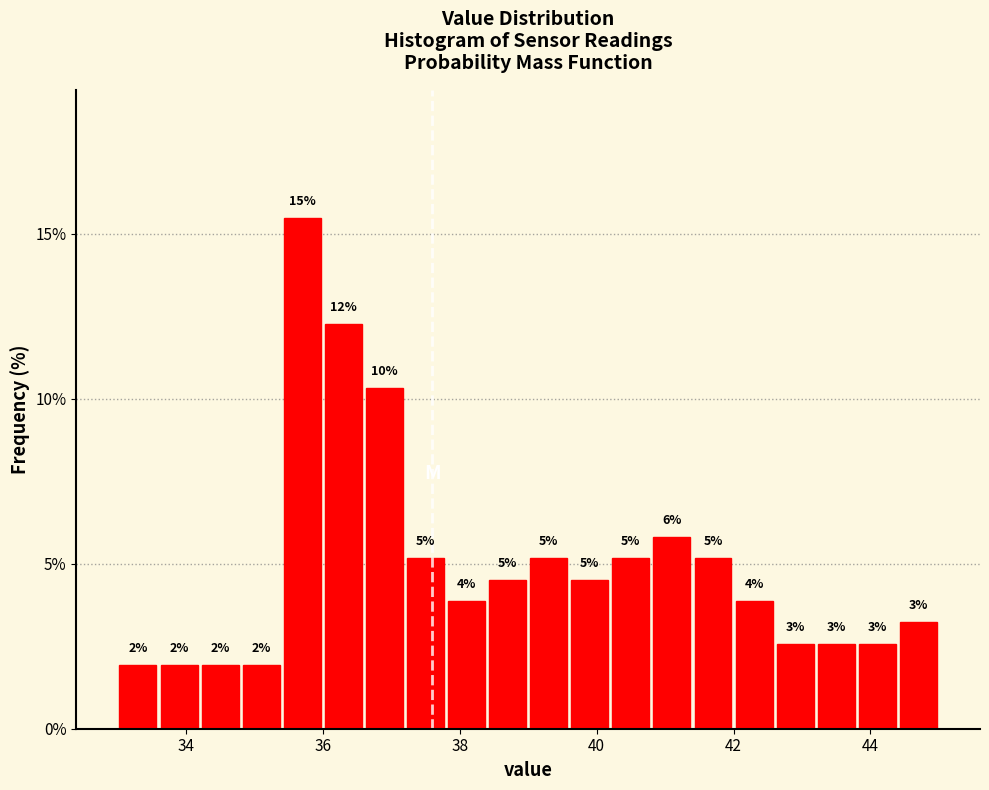

Around what value on the x-axis is the tallest bar? Give the approximate position of its centre, as read against the axis.

35.8